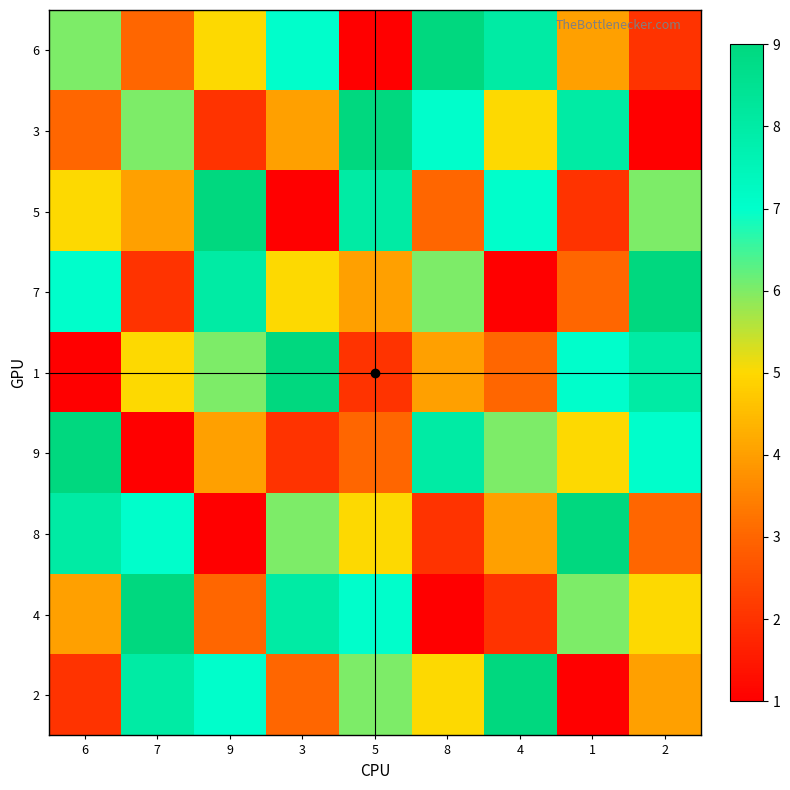

Reading left to right, what are all the values shown in this chart?

6: 6=6	7=3	9=5	3=7	5=1	8=9	4=8	1=4	2=2
3: 6=3	7=6	9=2	3=4	5=9	8=7	4=5	1=8	2=1
5: 6=5	7=4	9=9	3=1	5=8	8=3	4=7	1=2	2=6
7: 6=7	7=2	9=8	3=5	5=4	8=6	4=1	1=3	2=9
1: 6=1	7=5	9=6	3=9	5=2	8=4	4=3	1=7	2=8
9: 6=9	7=1	9=4	3=2	5=3	8=8	4=6	1=5	2=7
8: 6=8	7=7	9=1	3=6	5=5	8=2	4=4	1=9	2=3
4: 6=4	7=9	9=3	3=8	5=7	8=1	4=2	1=6	2=5
2: 6=2	7=8	9=7	3=3	5=6	8=5	4=9	1=1	2=4